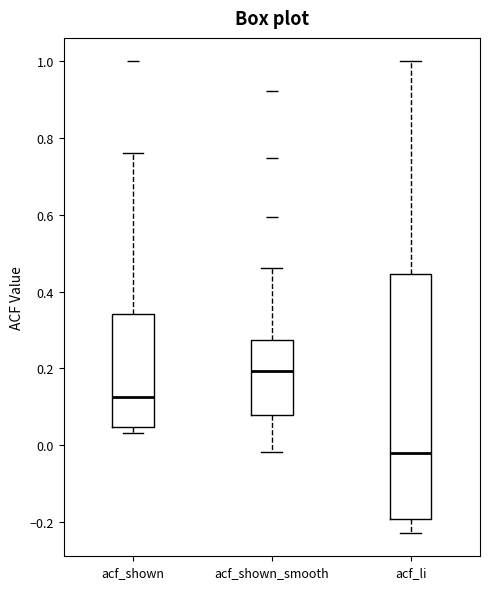

Which box has the lowest median line?

acf_li